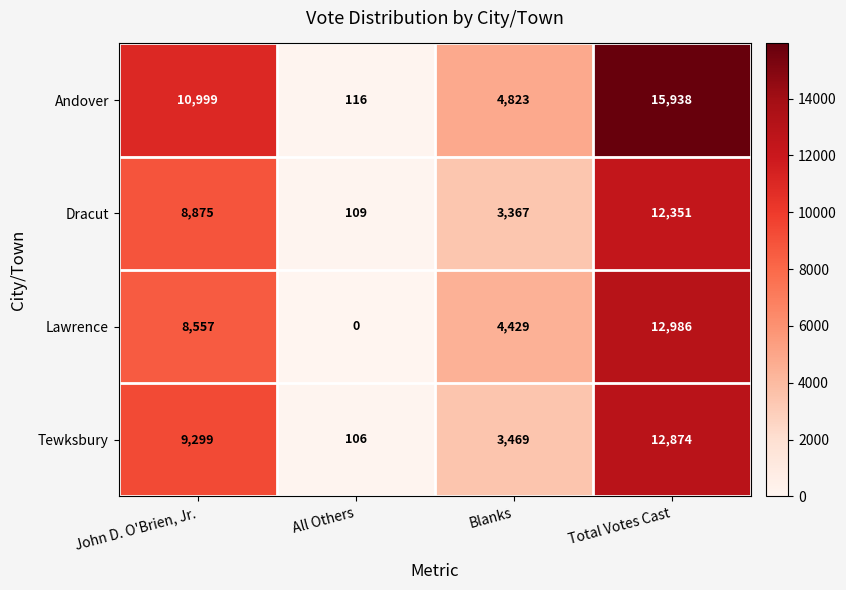

Read the Lawrence value at John D. O'Brien, Jr., to the nearest 50.

8550